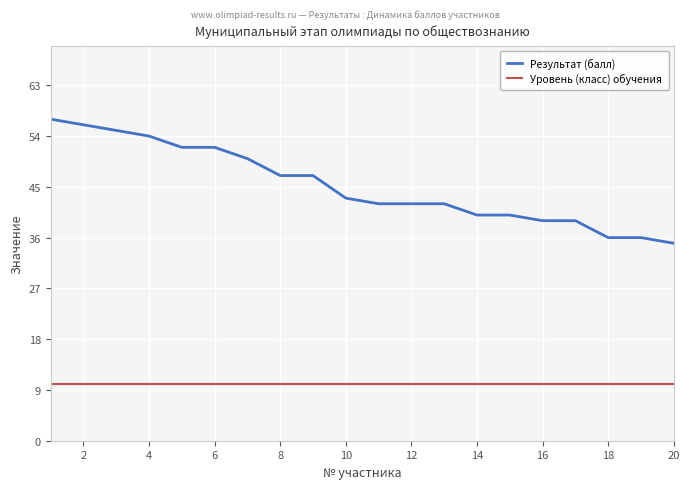

List the series in order of their overall mean, highest first.

Результат (балл), Уровень (класс) обучения